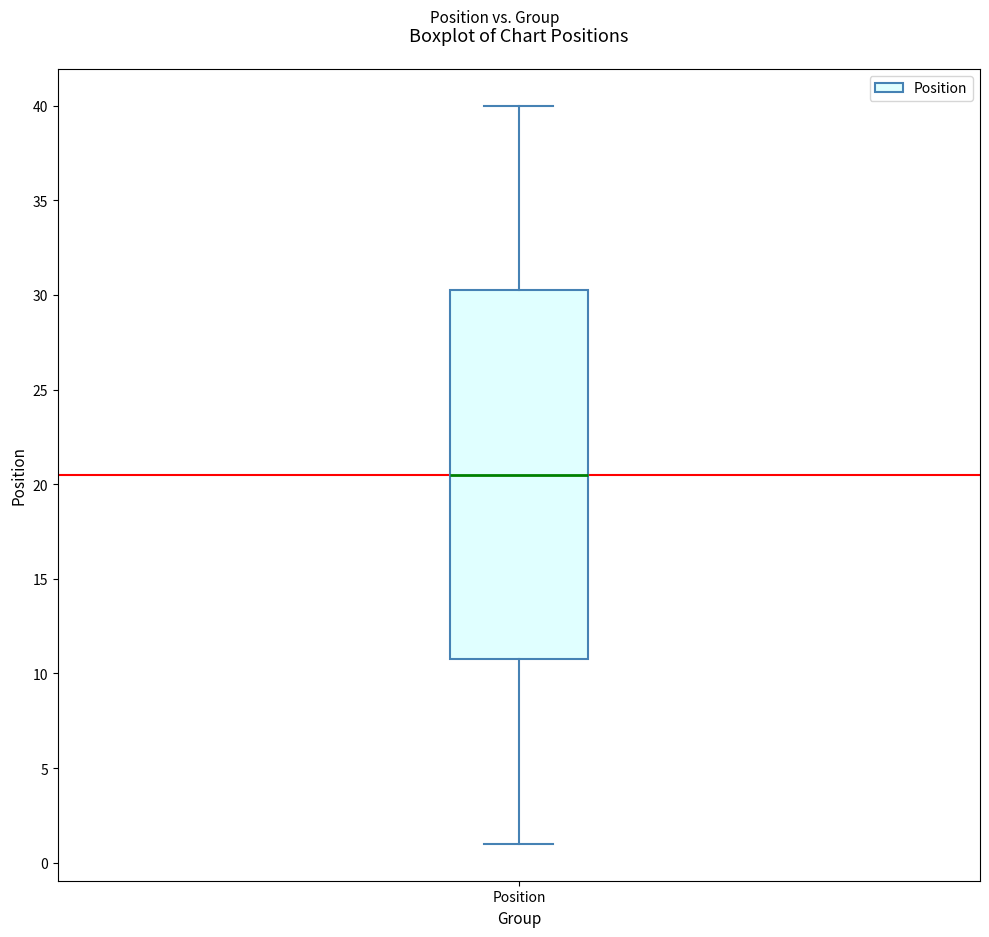

Transcribe this box plot: give where the median line is, the range the box spans, and where the two whiskers end, as read against the y-axis. The values are not printed on the chart, so give them approximately, as read against the axis.

median 20.5, box 11.0 to 30.5, whiskers 1.0 to 40.0